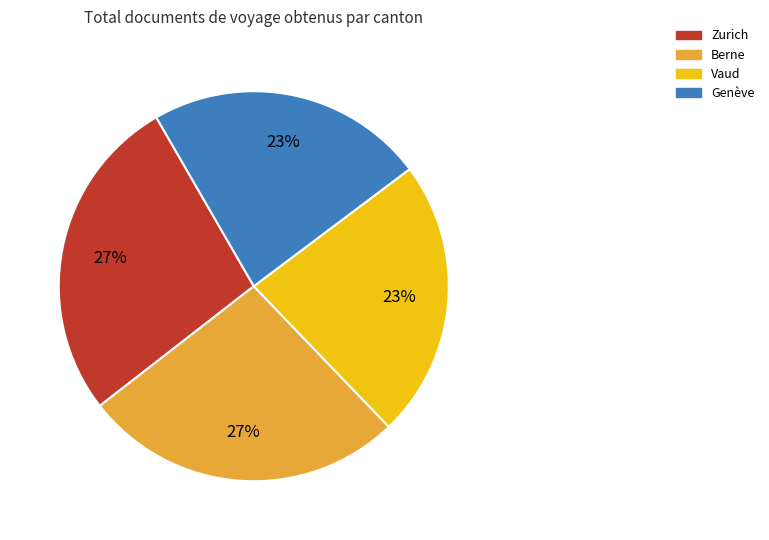

How many segments does this pie chart have?

4